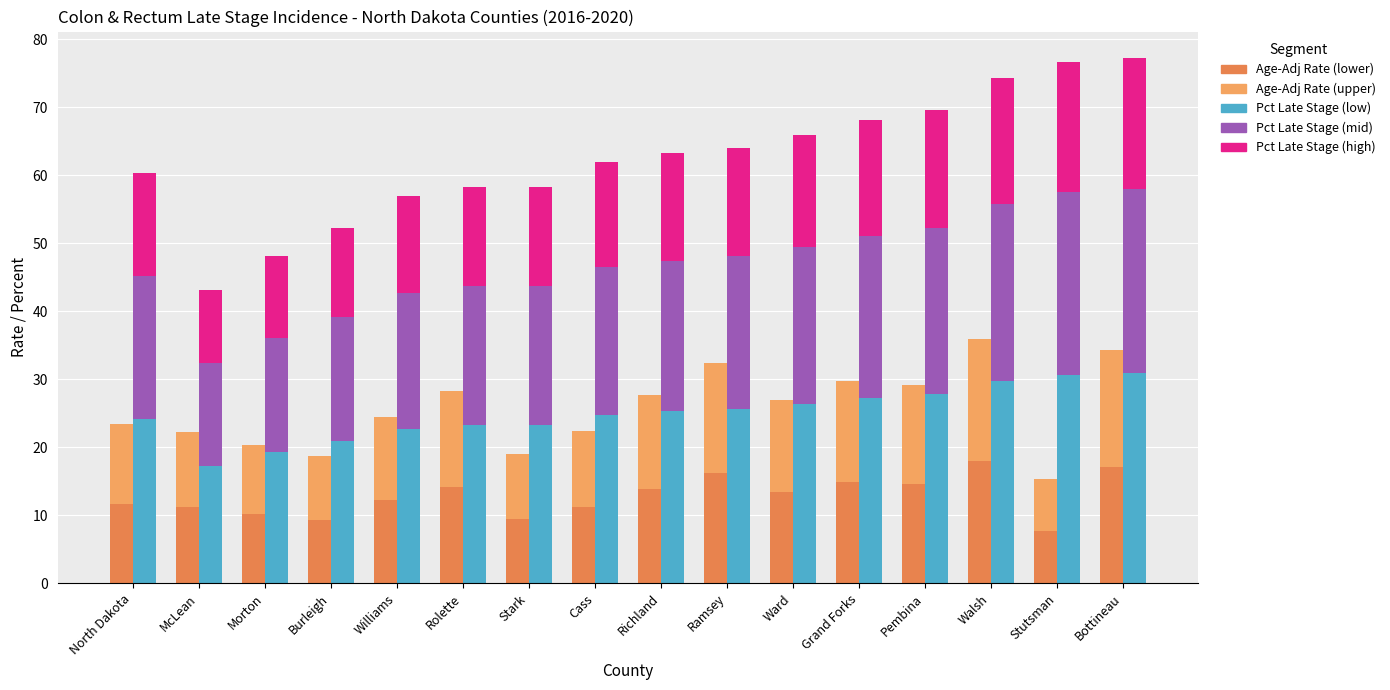

The value of Age-Adj Rate (upper) at Bottineau is 17.1. True or false?

True